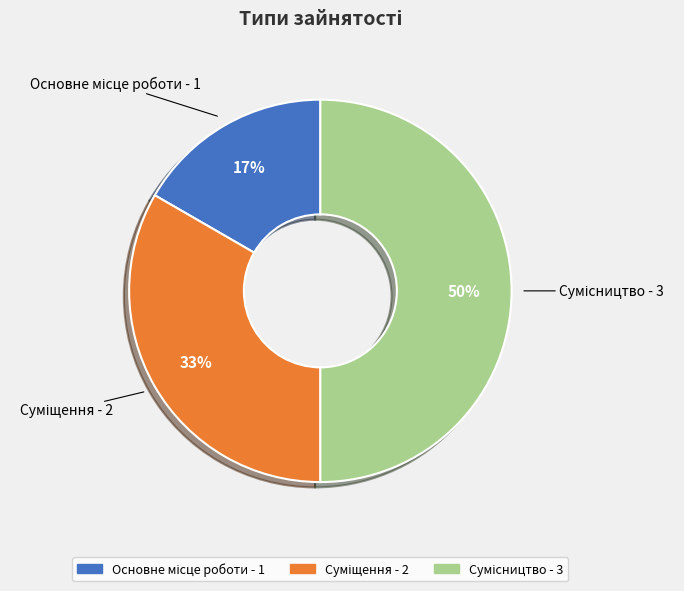

To the nearest percent, what is the average slice percentage?

33%